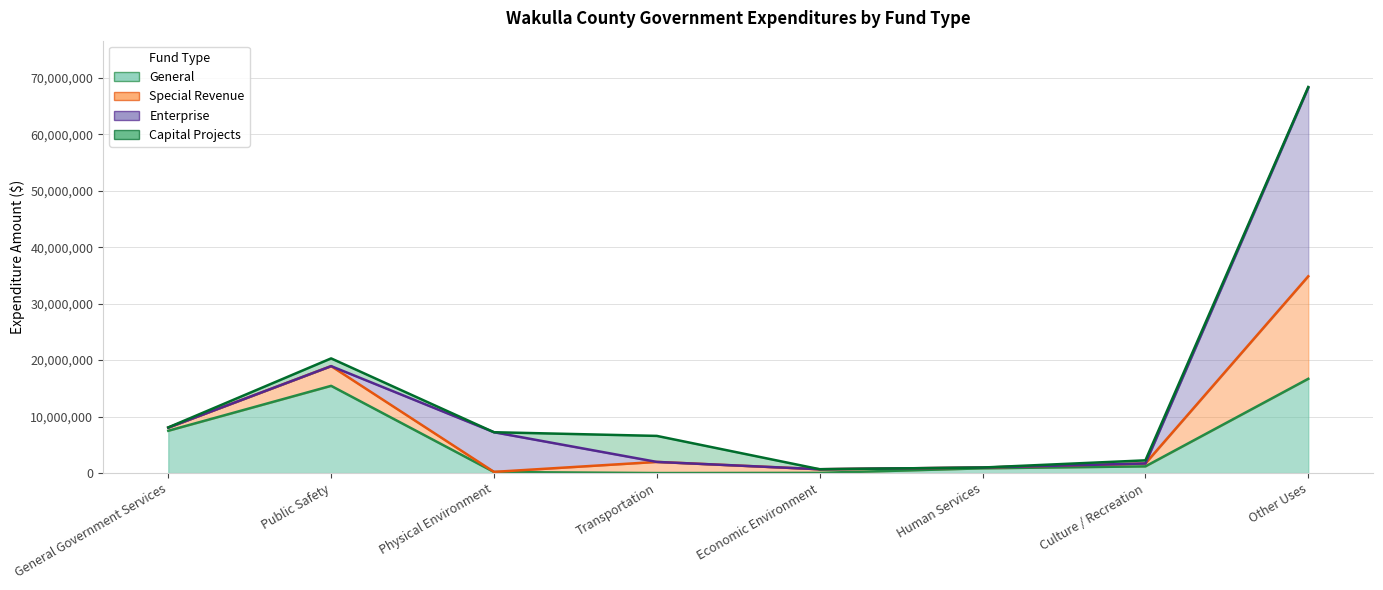

What is the difference between the General values at Transportation and Human Services?

843951